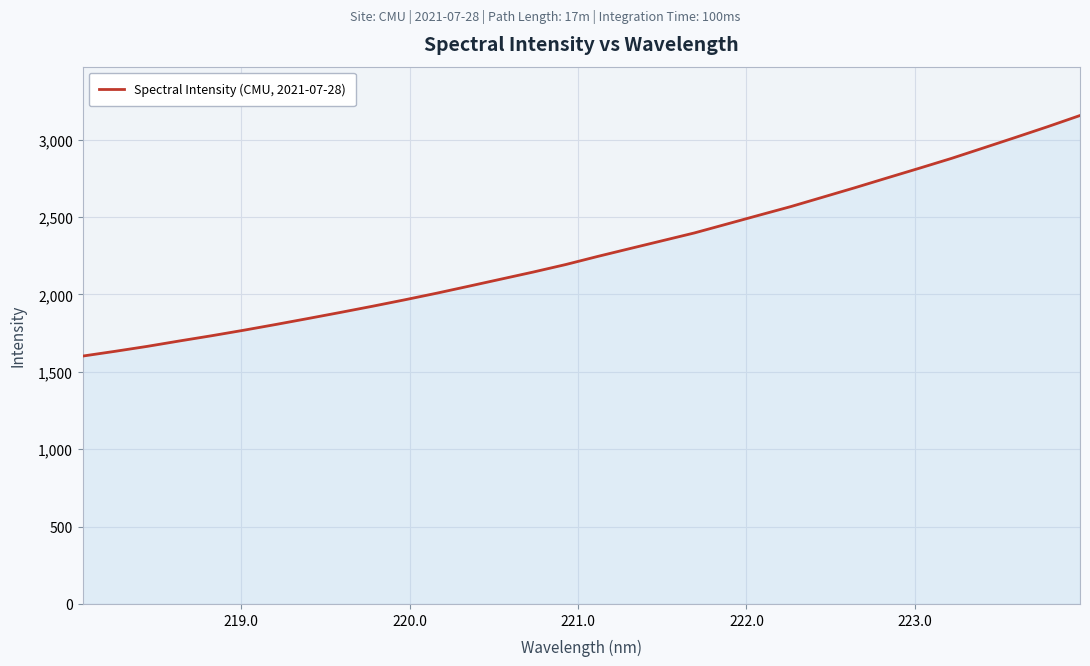

What is the smallest value displayed?

1601.3